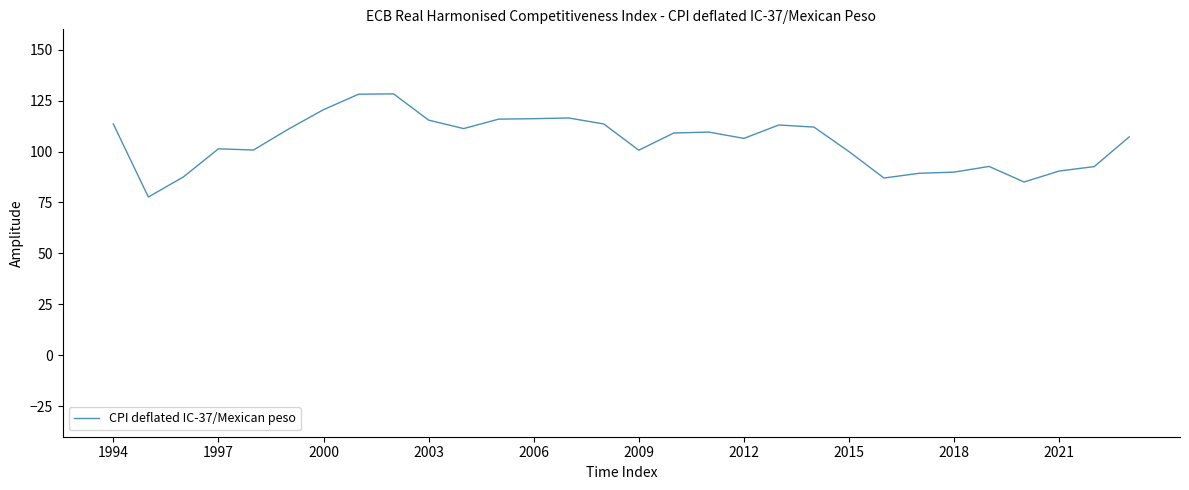

What is the smallest value displayed?

77.7